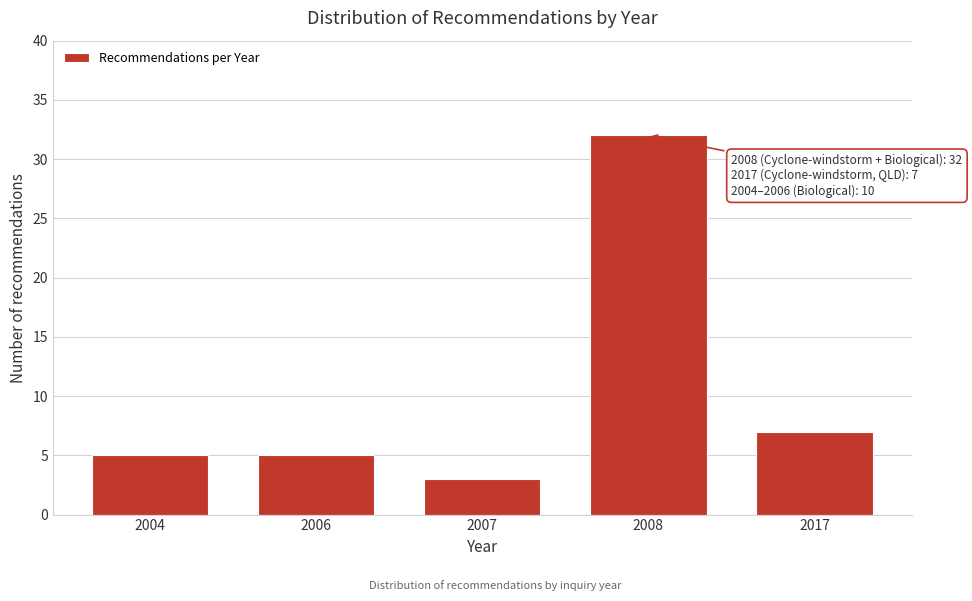

Reading right to left, transcribe all the data shown in this chart.

2017=7	2008=32	2007=3	2006=5	2004=5